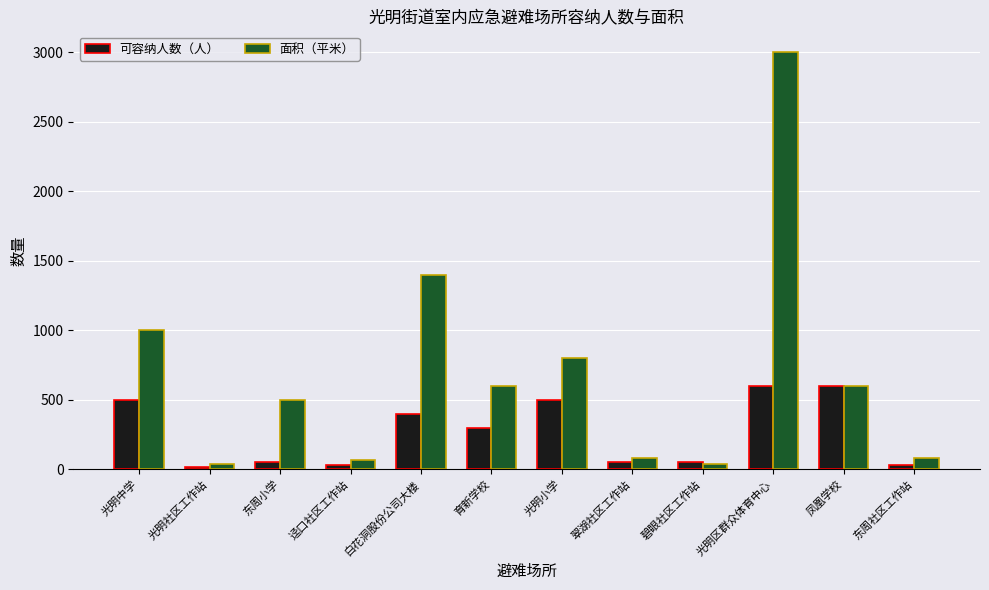

Where does the 面积（平米） series first go above 600?

光明中学